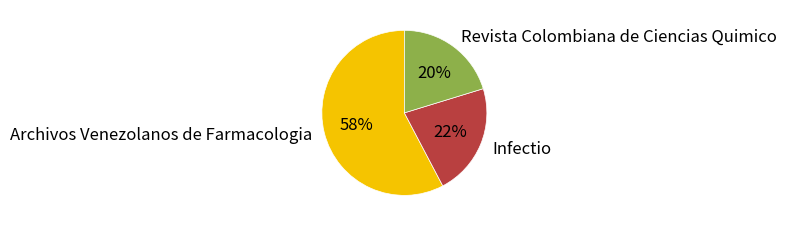

The Revista Colombiana de Ciencias Quimico slice represents 20% of the pie. True or false?

True